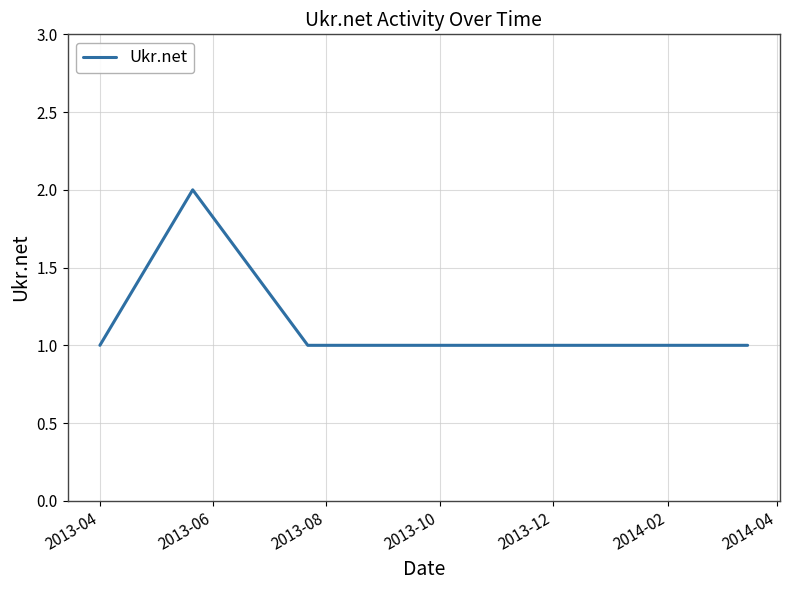

What is the sum of all values?

6